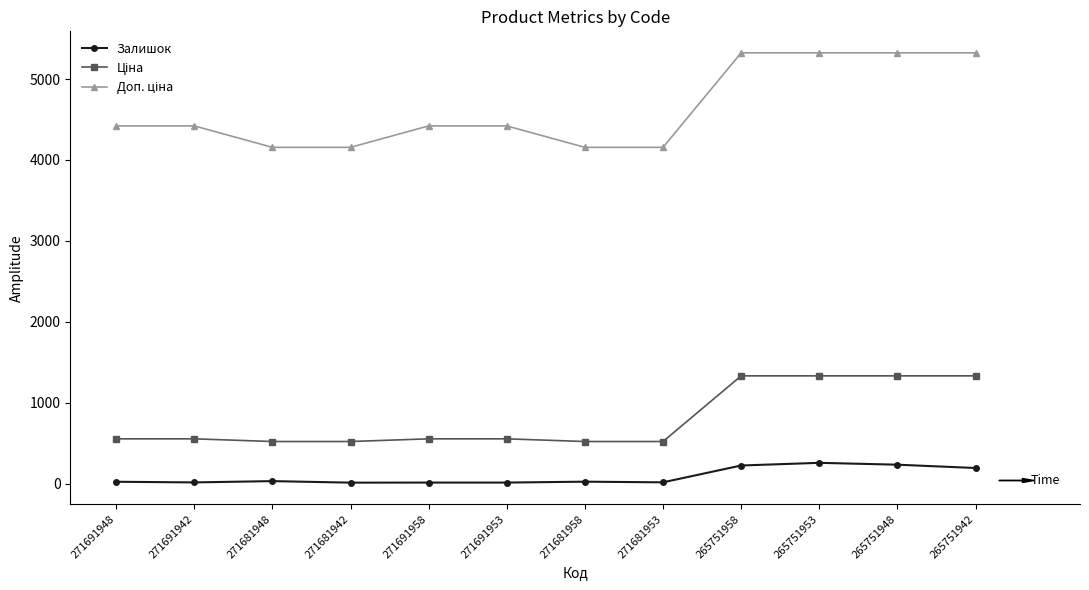

What is the maximum value shown in the chart?

5324.9